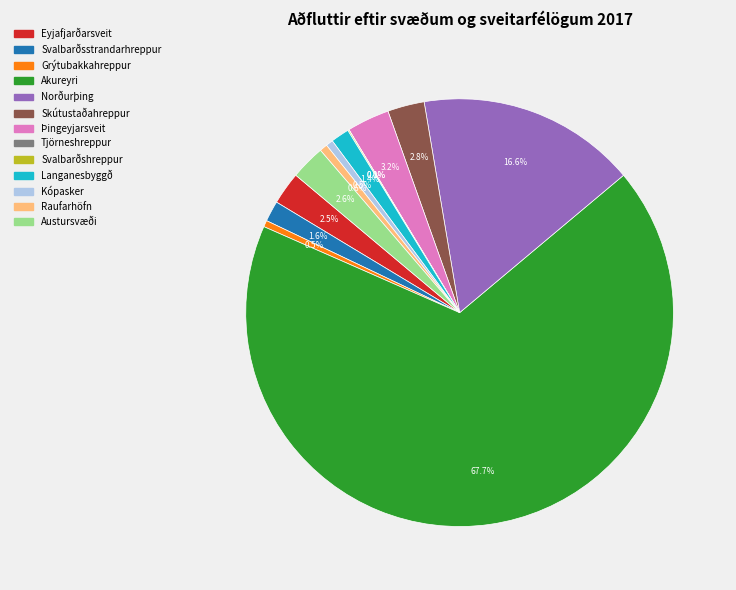

Which slice is the largest?

Akureyri